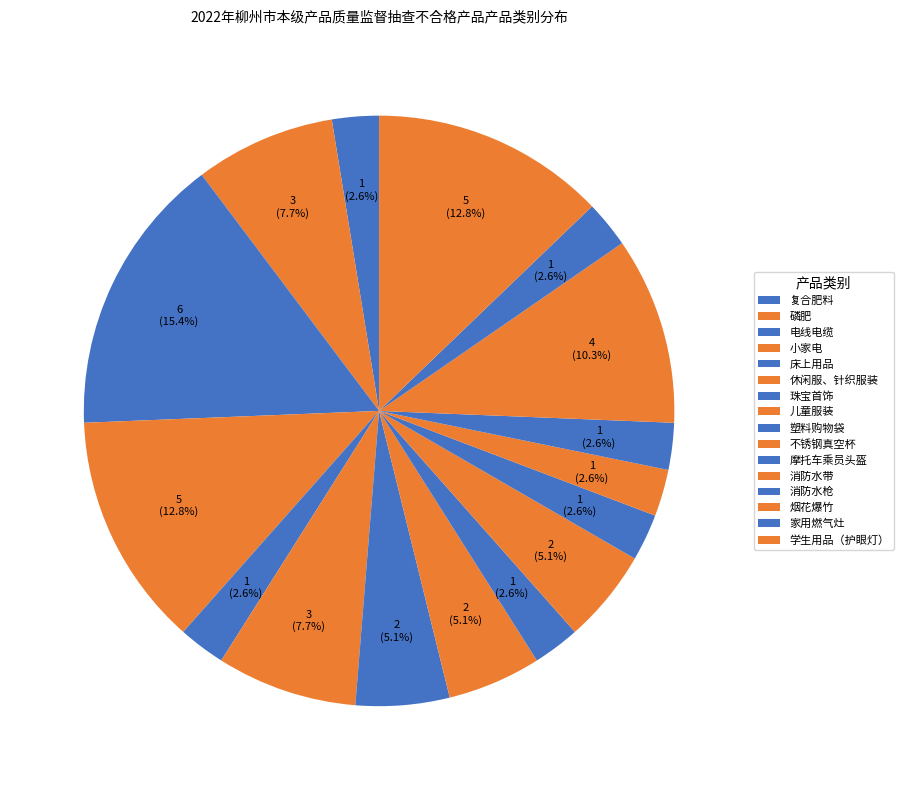

Is it true that 学生用品（护眼灯） is 2% of the pie?

False